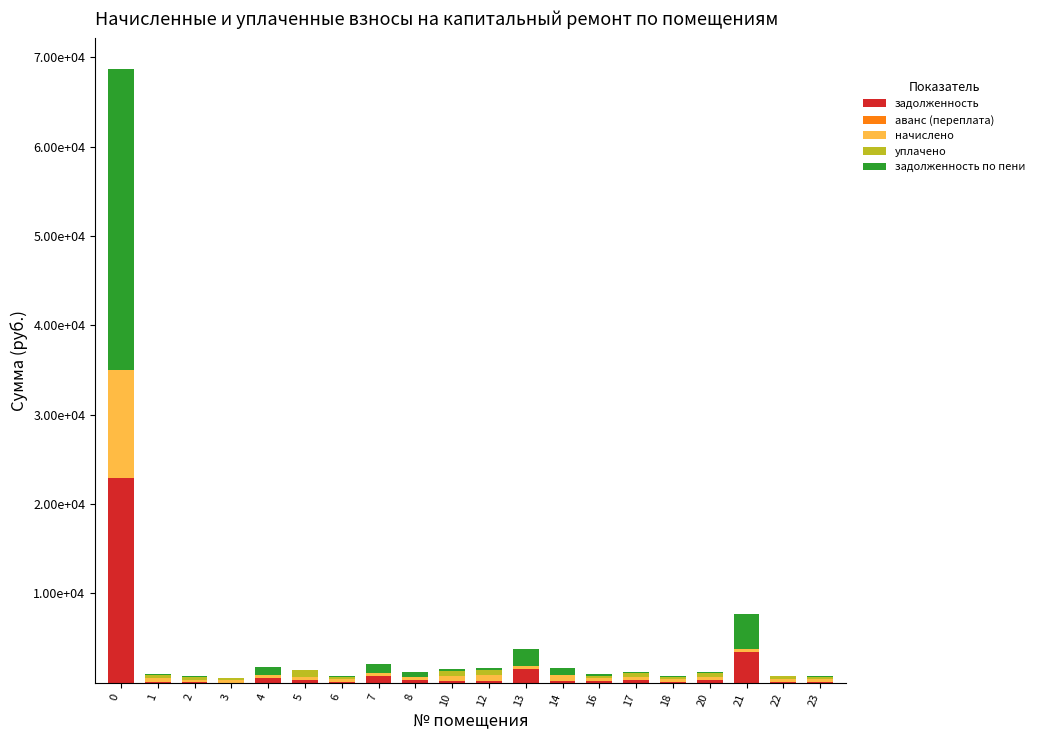

Are the bars horizontal?

No